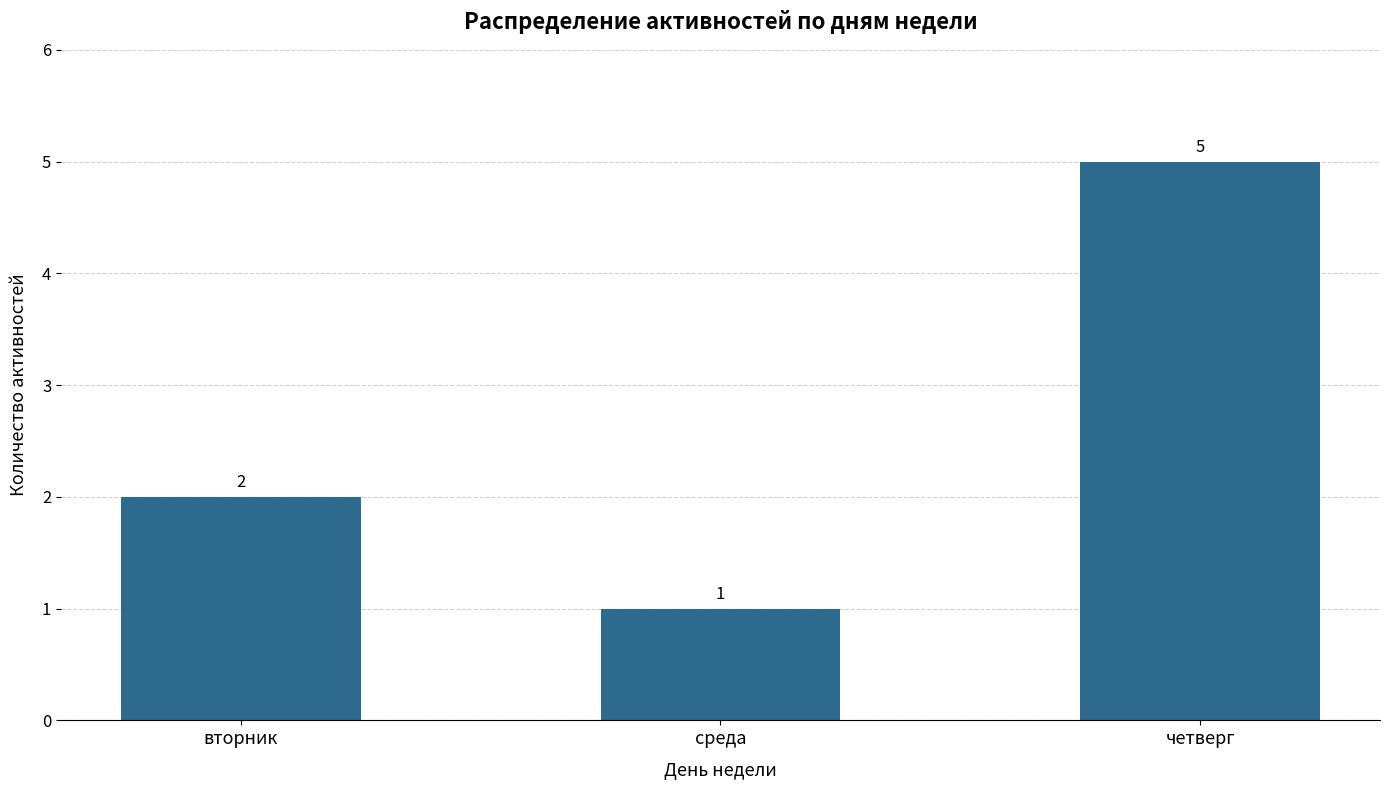

Rank the categories by value from lowest to highest.

среда, вторник, четверг